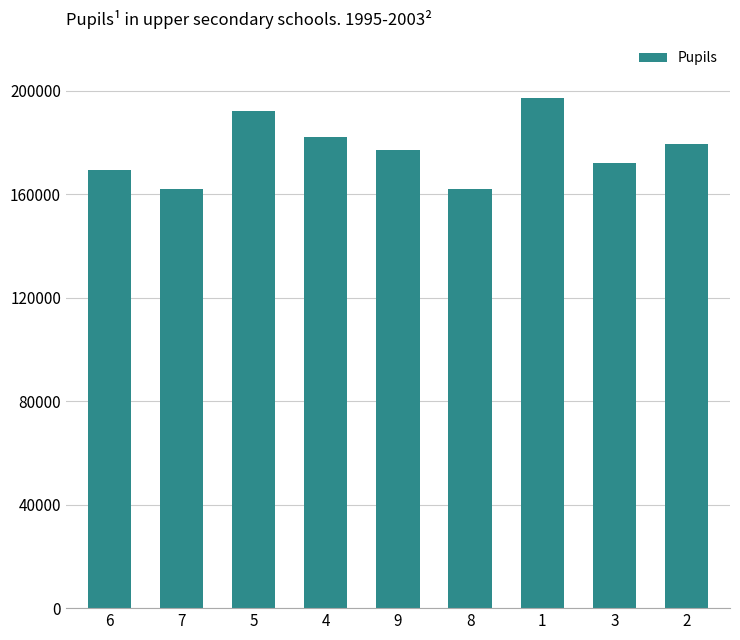

What is the change in value from 7 to 5?

+30000